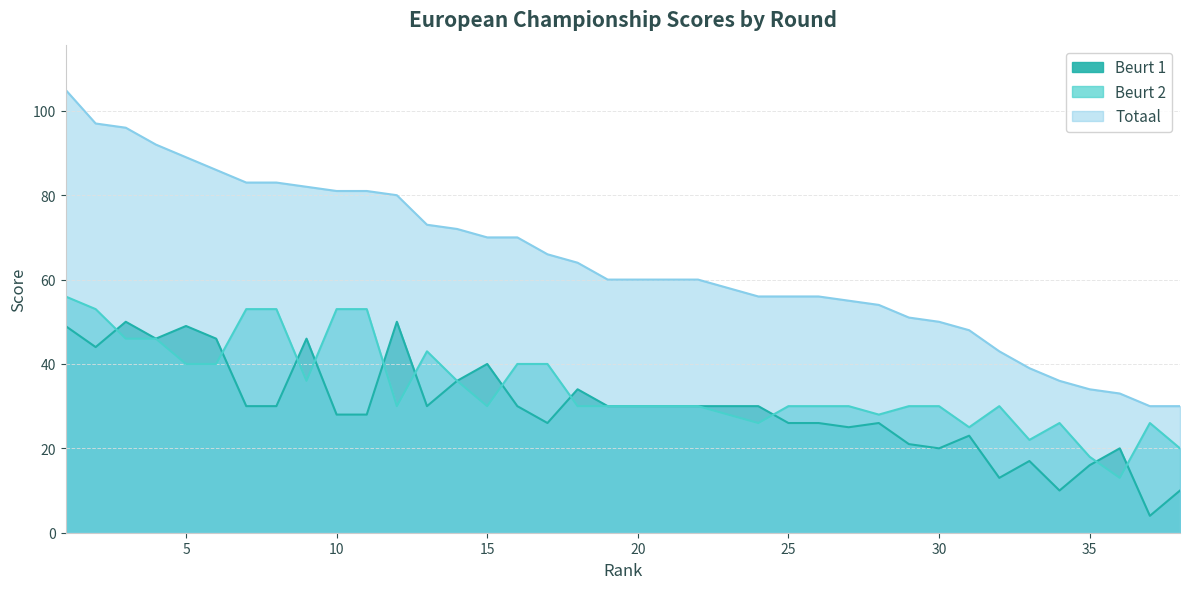

What is the difference between the maximum and minimum values in the Beurt 1 series?

46